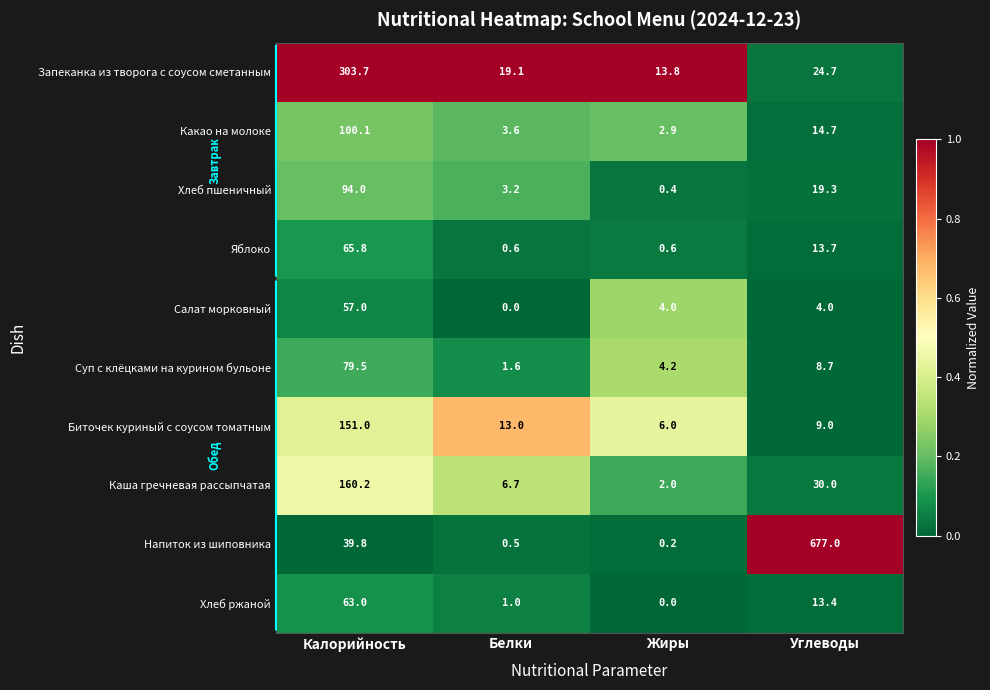

Which series has the largest total across all categories?

Напиток из шиповника